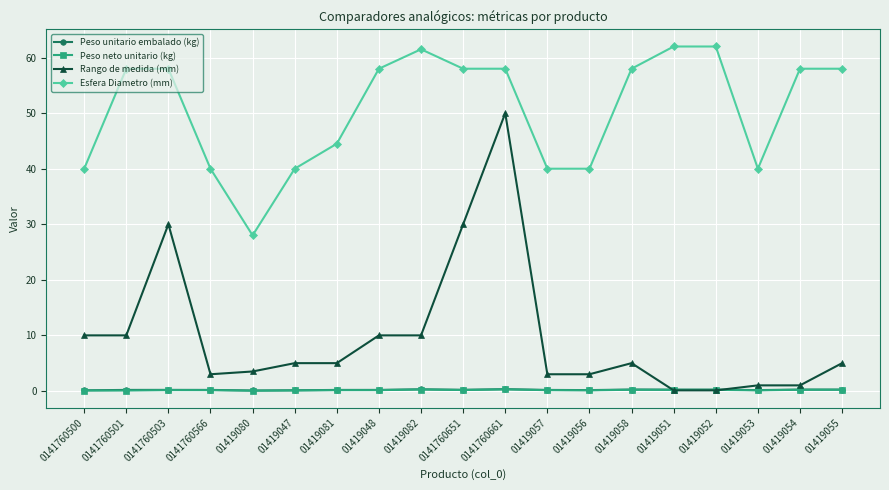

What is the total value across all series at 01419053?

41.3